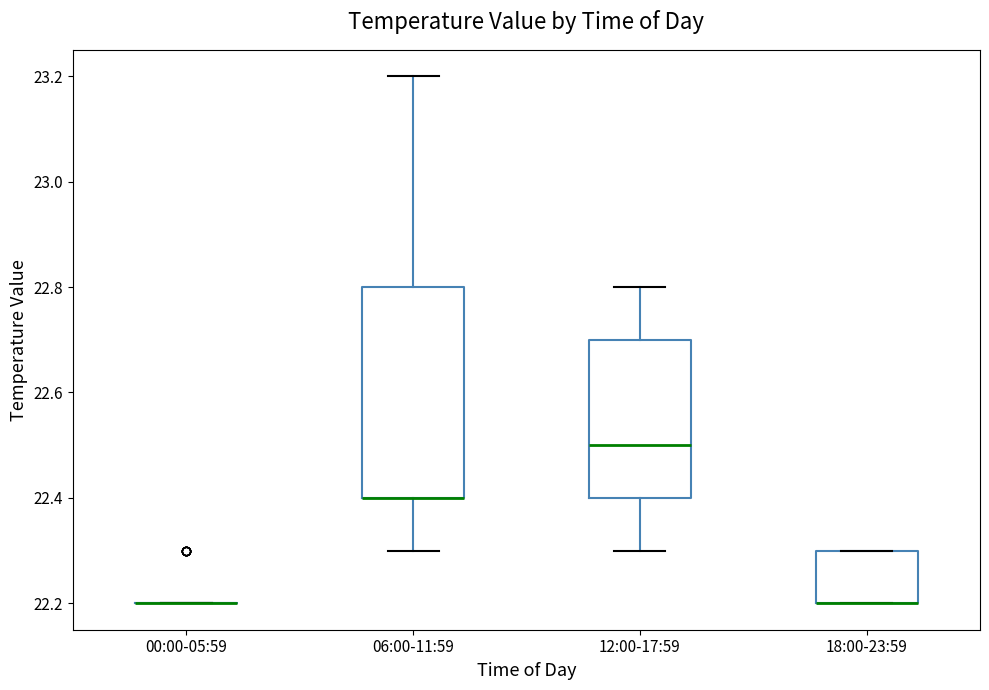

Reading left to right, transcribe this box plot: for each box, give where its median line is, the range the box spans, and where its two whiskers end, as read against the y-axis. The values are not printed on the chart, so give them approximately, as read against the axis.

00:00-05:59: box collapsed to a line at 22.2, whiskers 22.2 to 22.2
06:00-11:59: median 22.4 (drawn on the box's lower edge), box 22.4 to 22.8, whiskers 22.3 to 23.2
12:00-17:59: median 22.5, box 22.4 to 22.7, whiskers 22.3 to 22.8
18:00-23:59: median 22.2 (drawn on the box's lower edge), box 22.2 to 22.3, whiskers 22.2 to 22.3